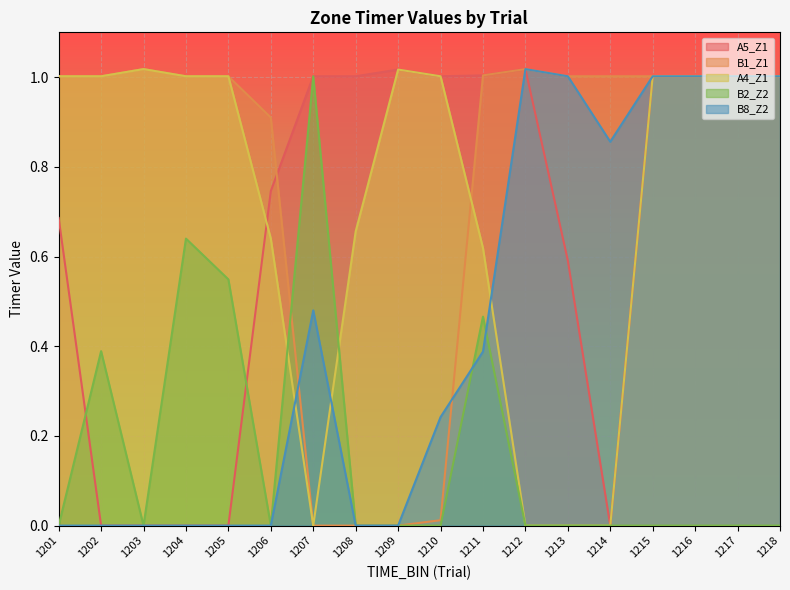

True or false: A4_Z1 has more than 1 points higher than both neighbors.

True